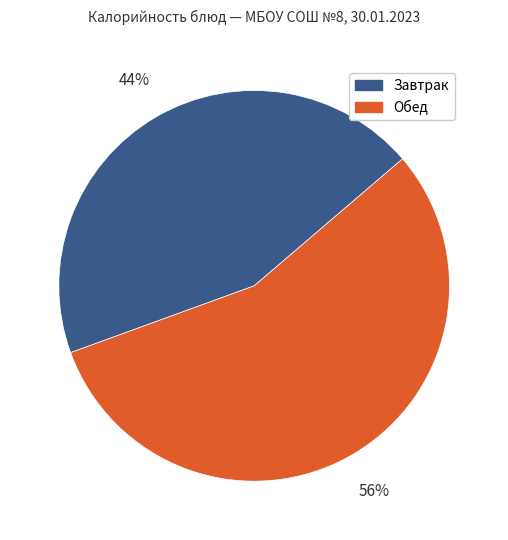

Does any single category account for the majority?

Yes